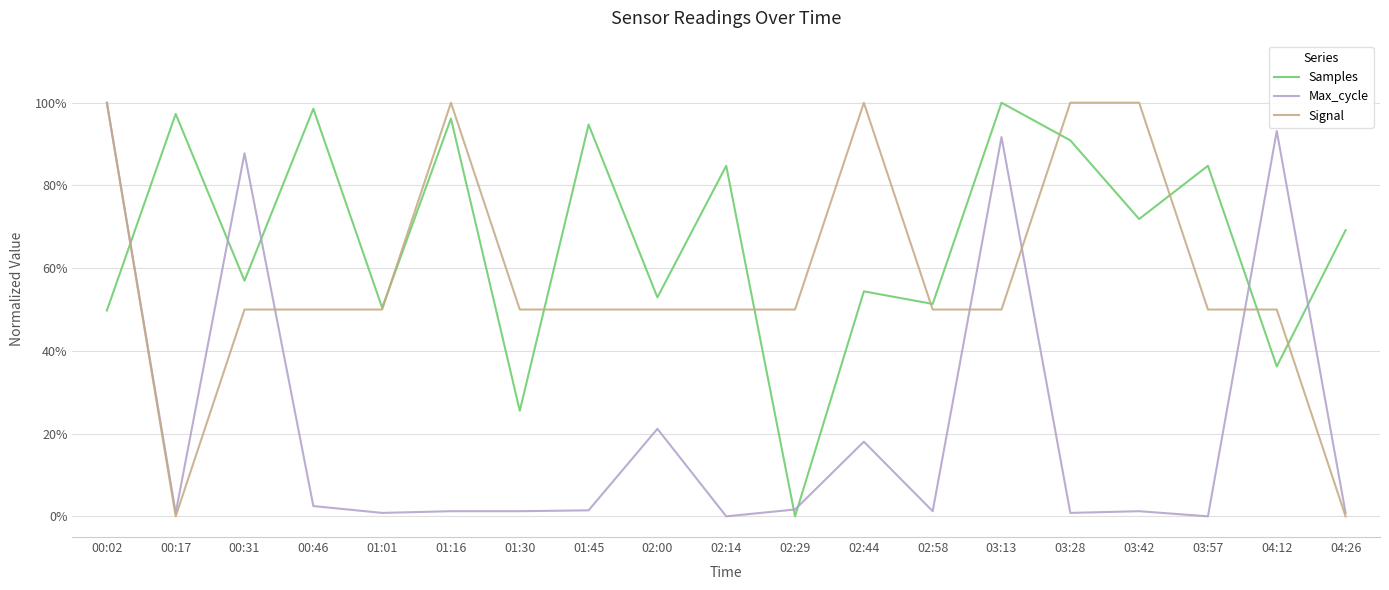

At 01:30, list the series in order from smallest to largest.

Max_cycle, Samples, Signal